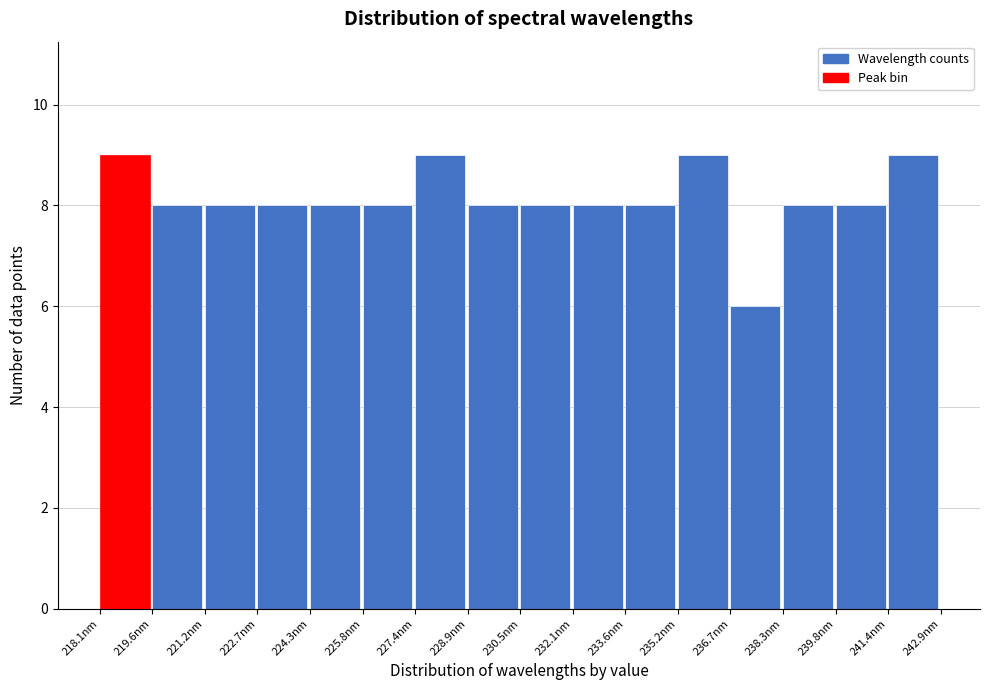

What is the height of the bar covering 227.4 to 229.0 on the x-axis? Neither the bar edges nor the heights are printed on the chart, so give them approximately, as read against the axes.

9